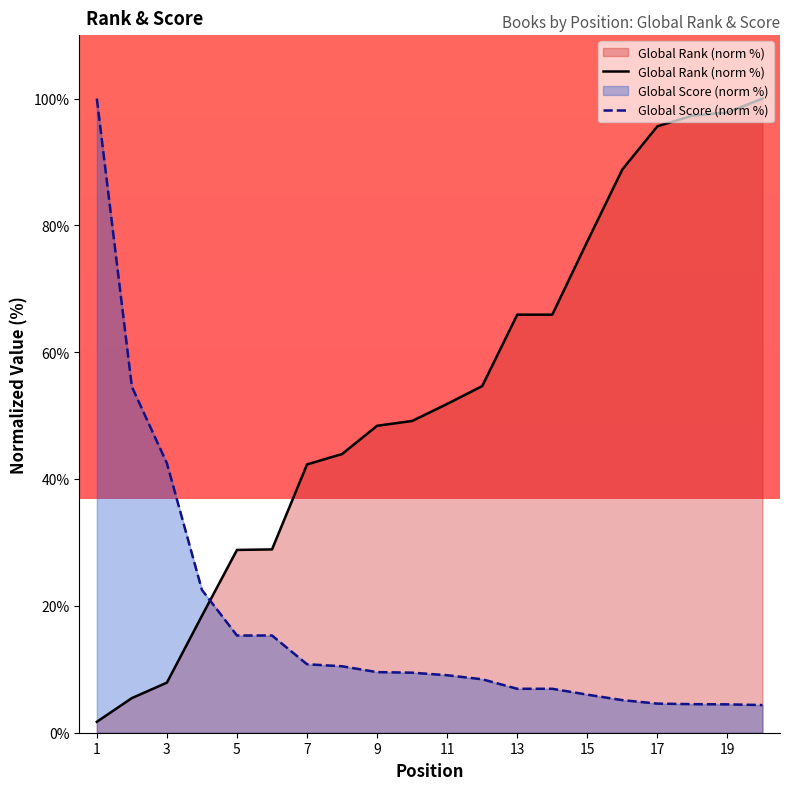

At which label does Global Score reach its peak?

1